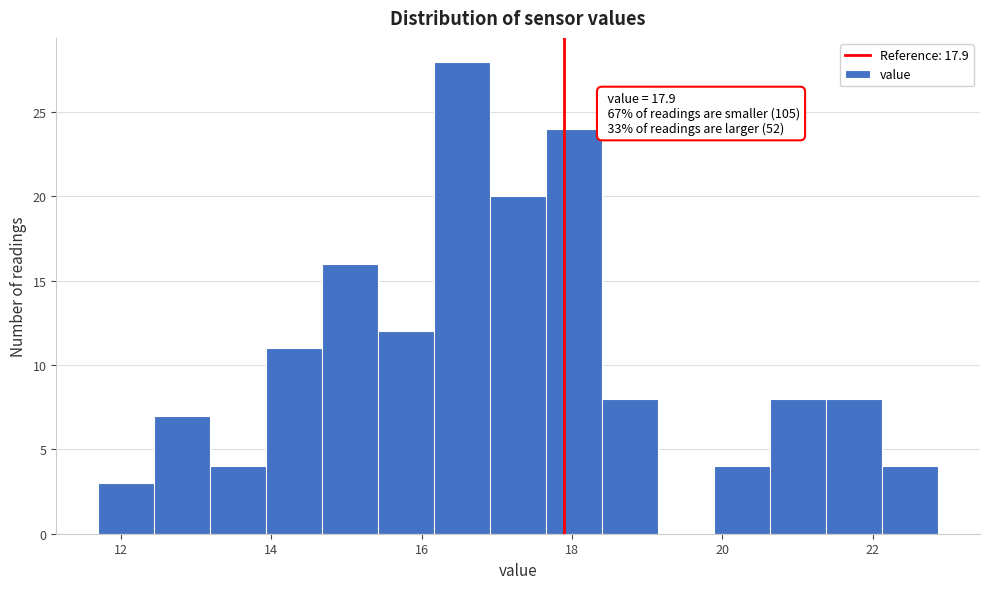

Read against the x-axis, roughly where is the centre of the tallest bar?

16.6